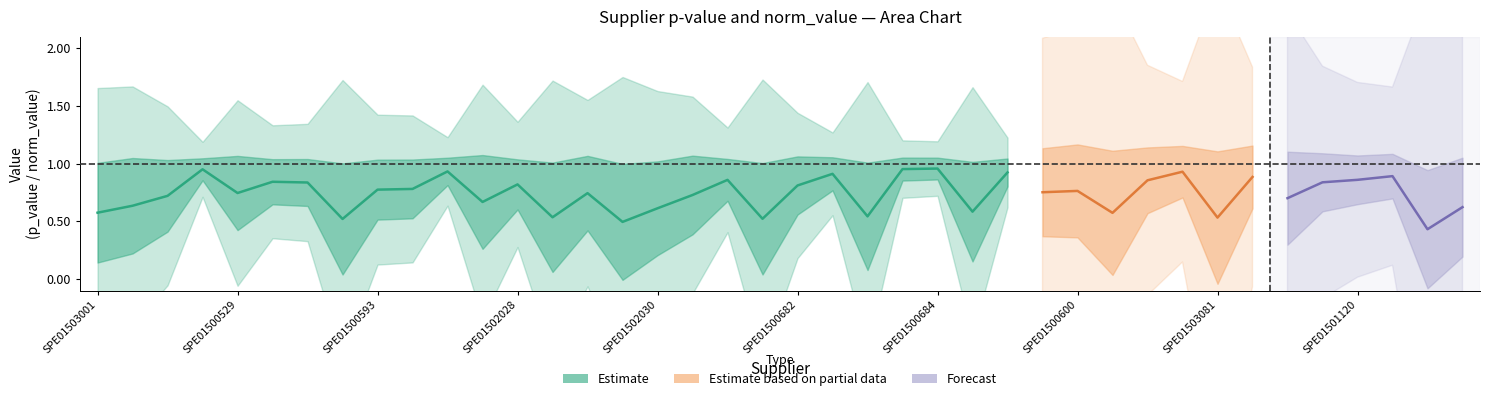

What is the average value of the norm_value series?

1.0